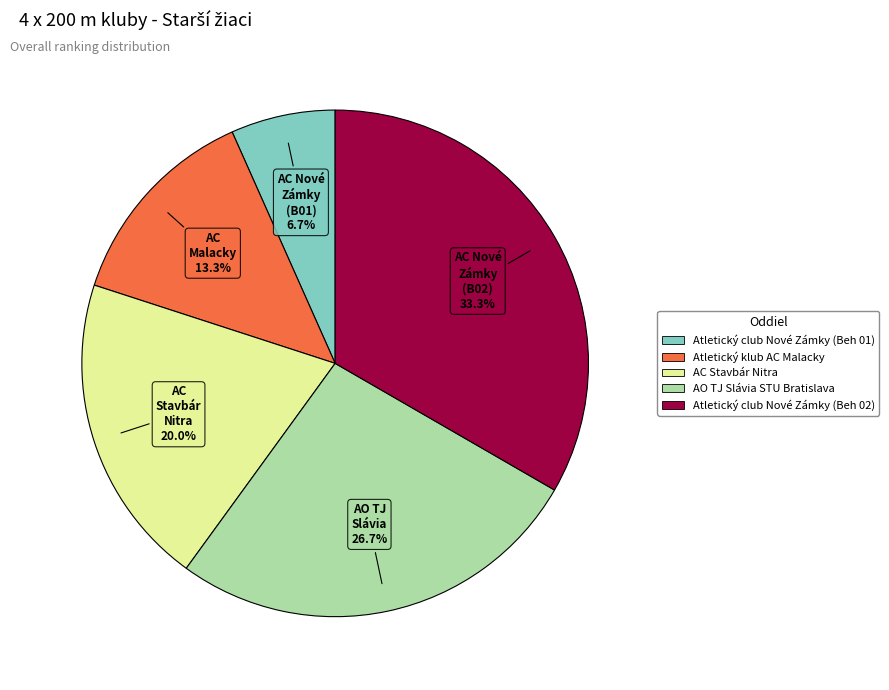

What portion of the pie excludes Atletický club Nové Zámky (Beh 01)?

93.3%